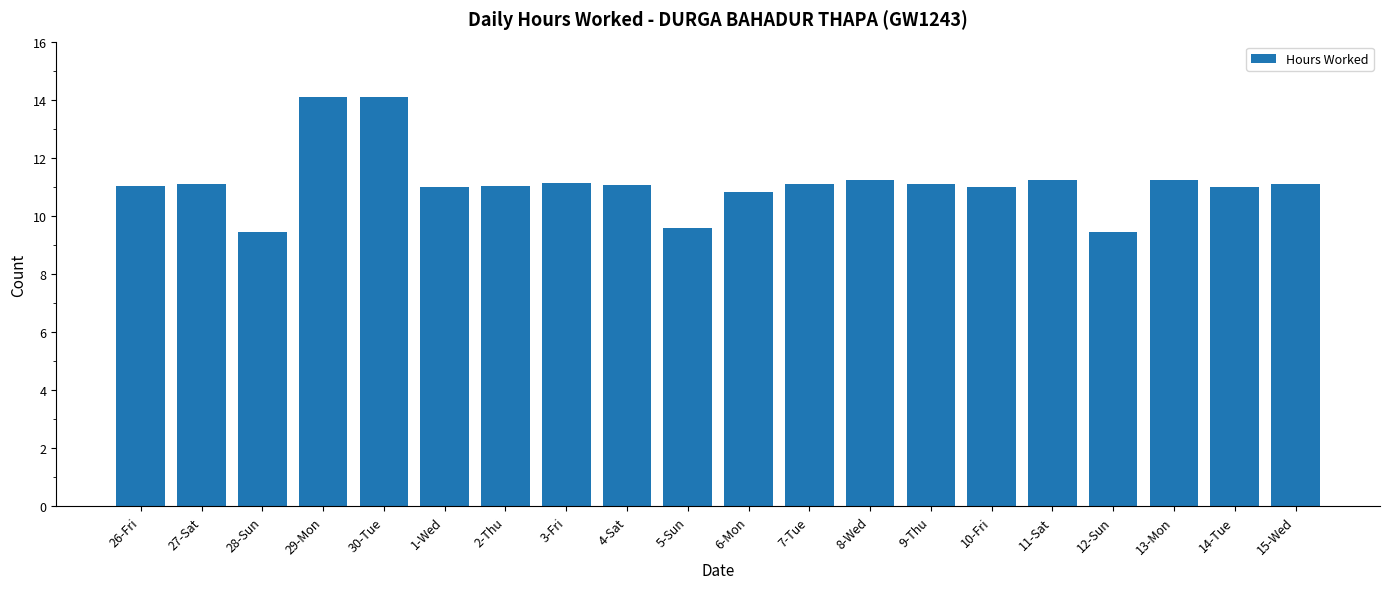

What is the value of the 14th bar from the left?

11.1